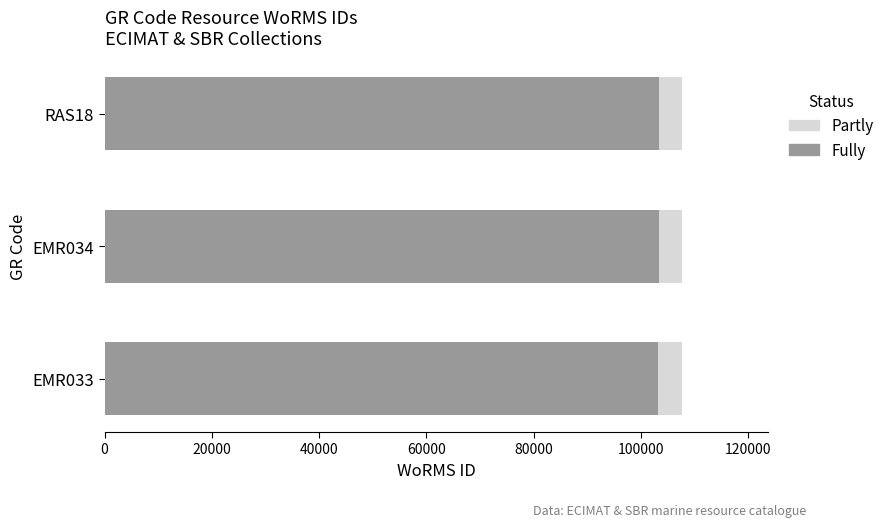

What is the average value of the Fully series?

103310